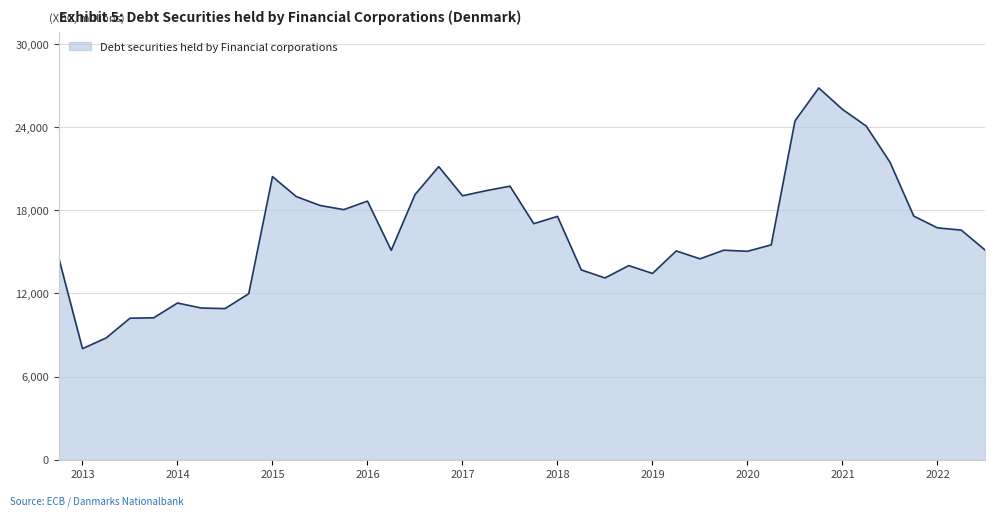

What is the difference between the maximum and minimum values?

18809